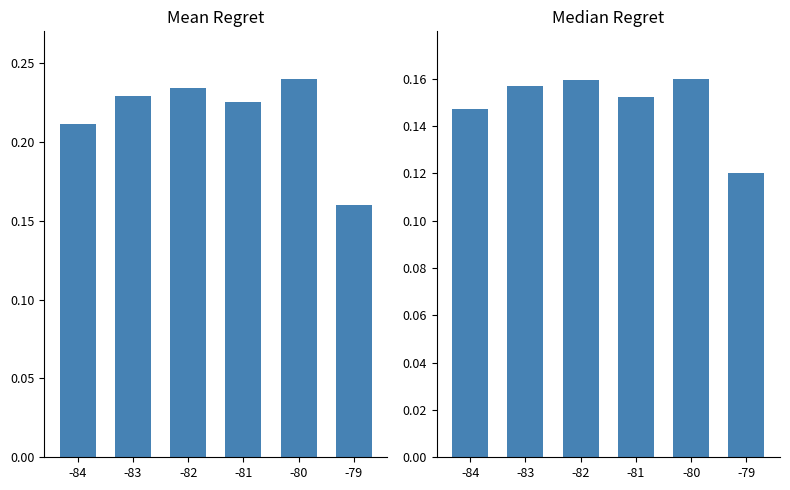

What is the lowest value of the Mean Samples series?

0.2